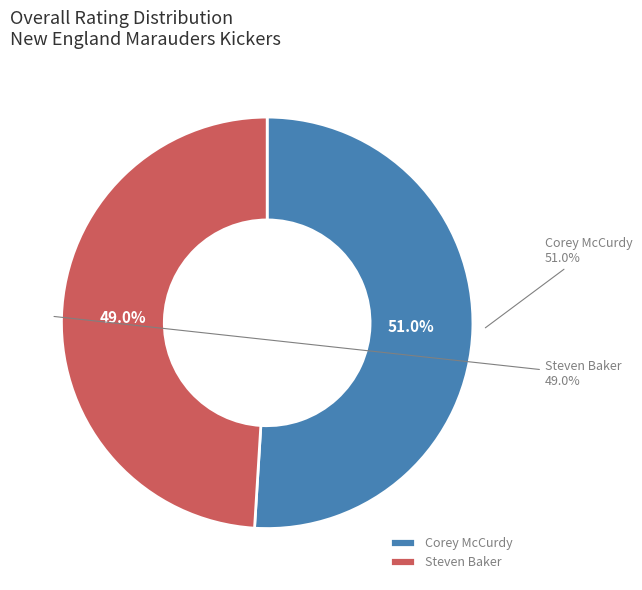

What percentage is the Steven Baker slice, to the nearest percent?

49%